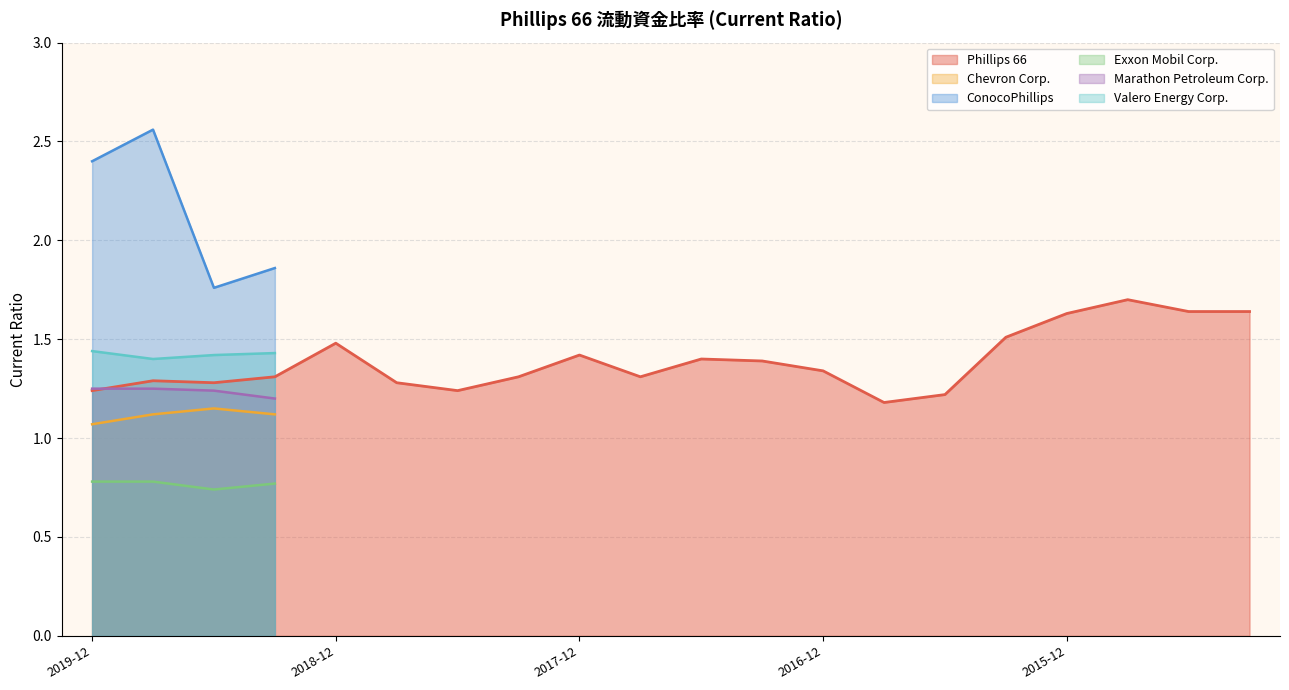

At which label does Marathon Petroleum Corp. reach its peak?

2019-12-31